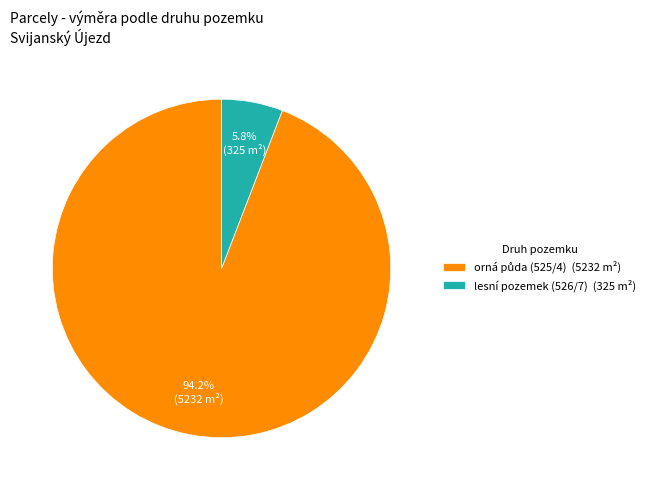

How many slices are in this pie chart?

2